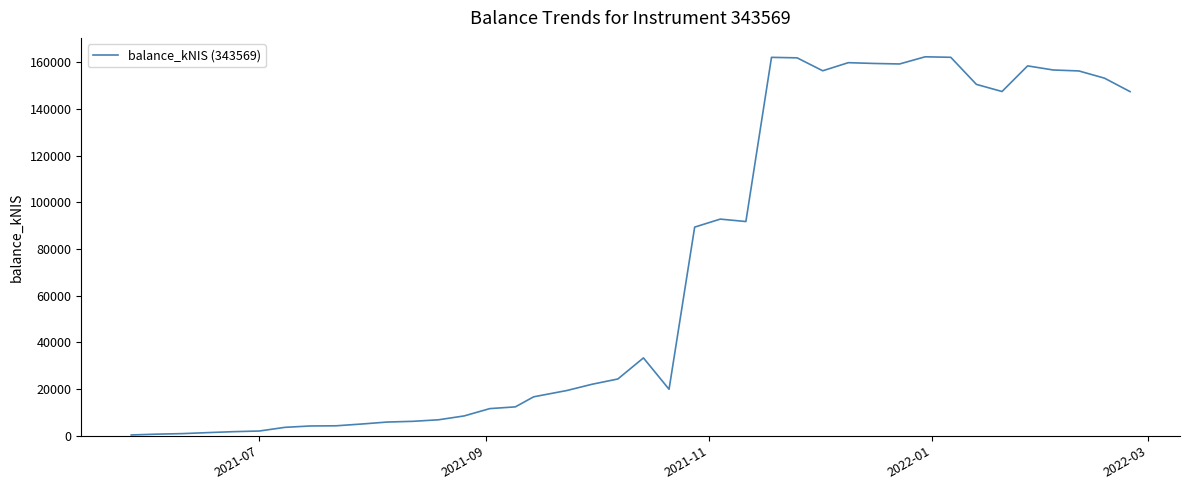

What is the difference between the maximum and minimum values?

161934.1